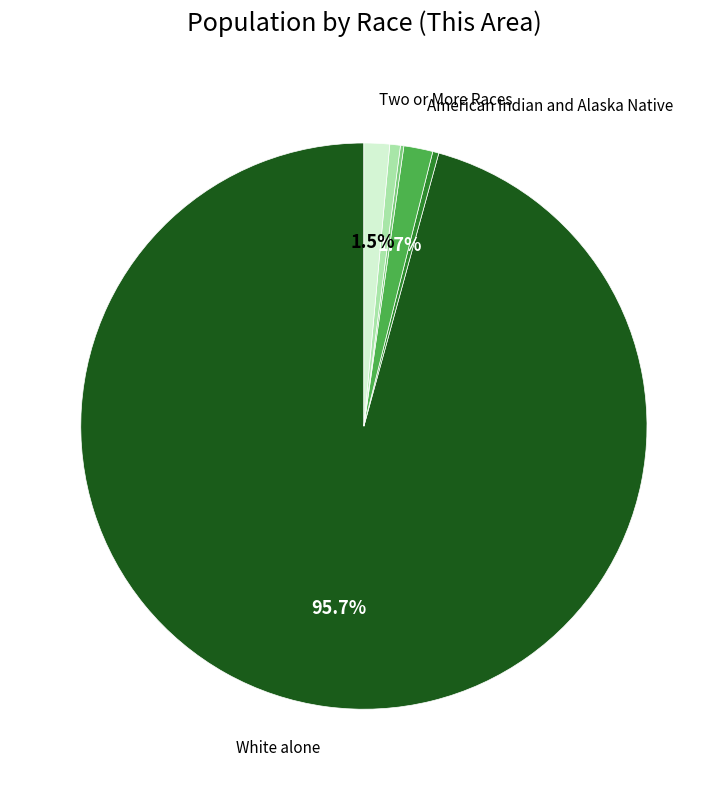

Is there any slice that represents more than half of the pie?

Yes